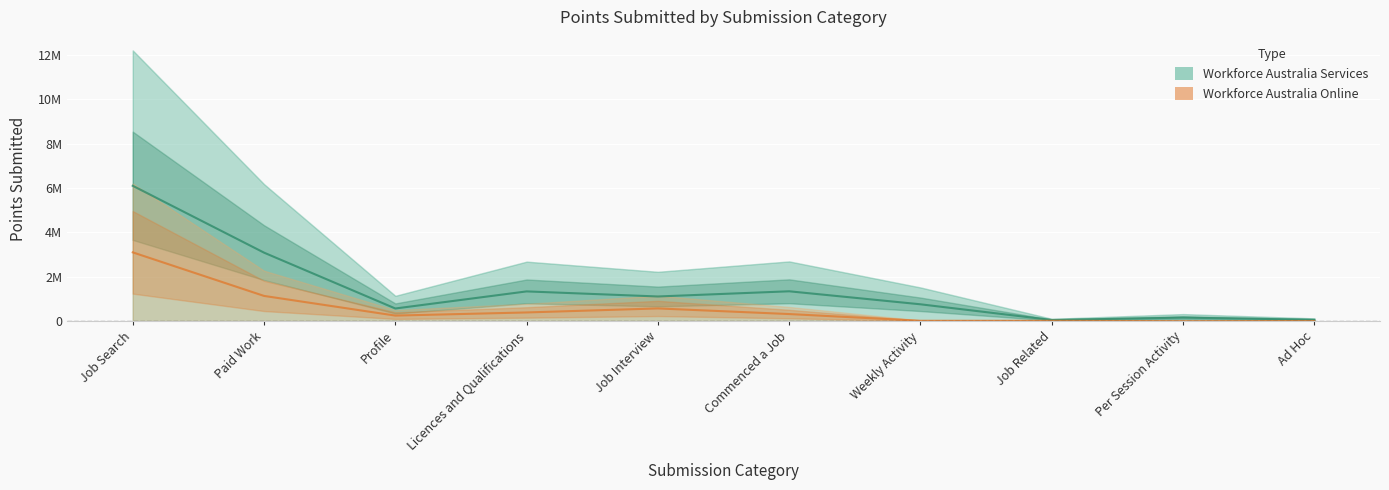

At Per Session Activity, list the series in order from smallest to largest.

Workforce Australia Online, Workforce Australia Services